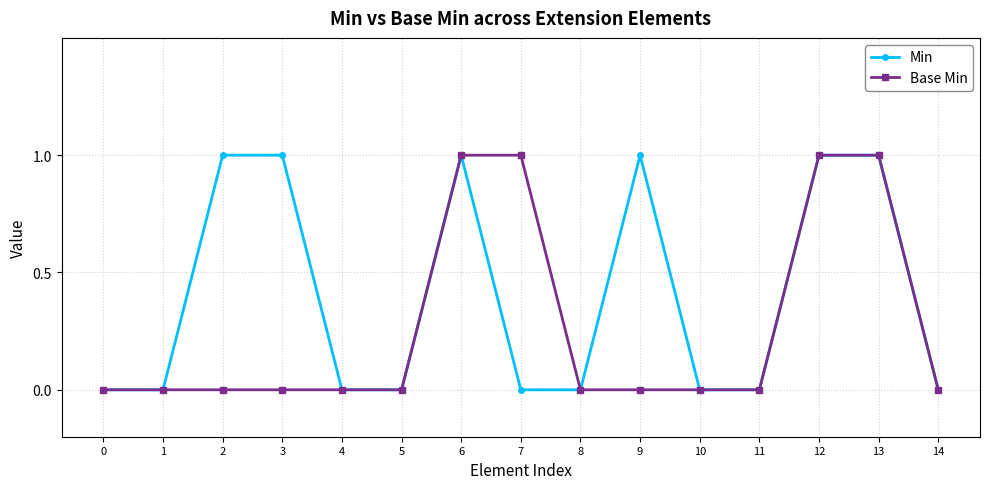

Is the value of Min at 2 greater than the value of Base Min at 10?

Yes